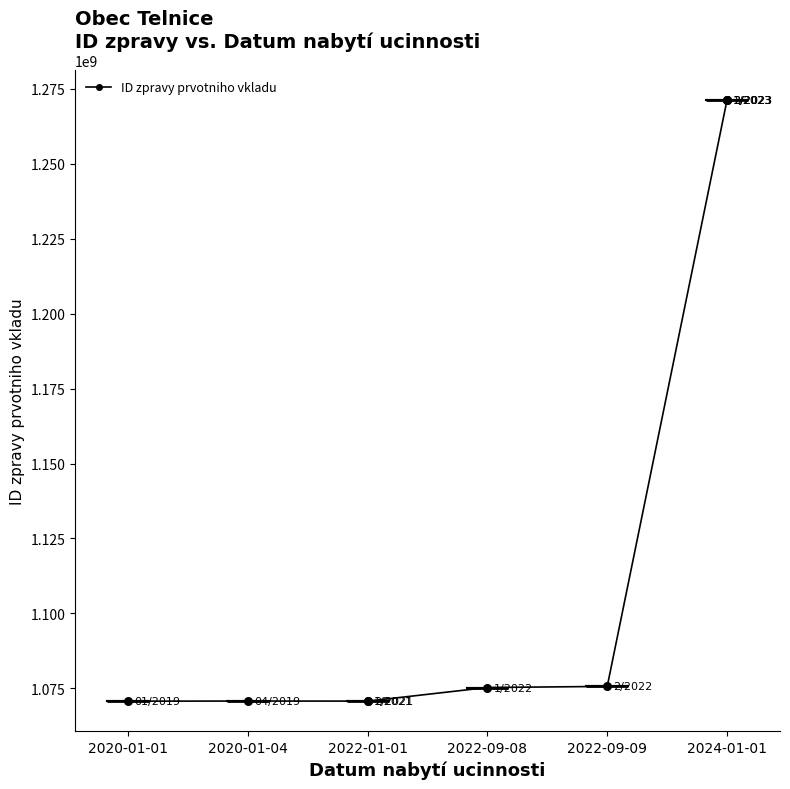

What is the change in value from 2020-01-01 to 2020-01-04?

+40928